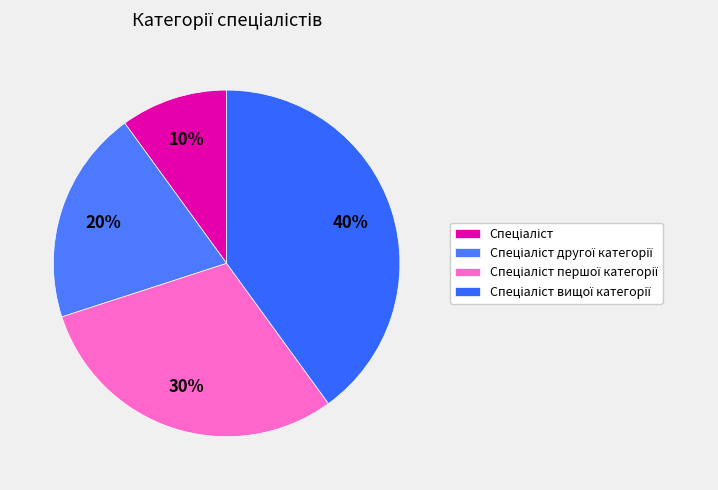

What percentage is the Спеціаліст другої категорії slice, to the nearest percent?

20%